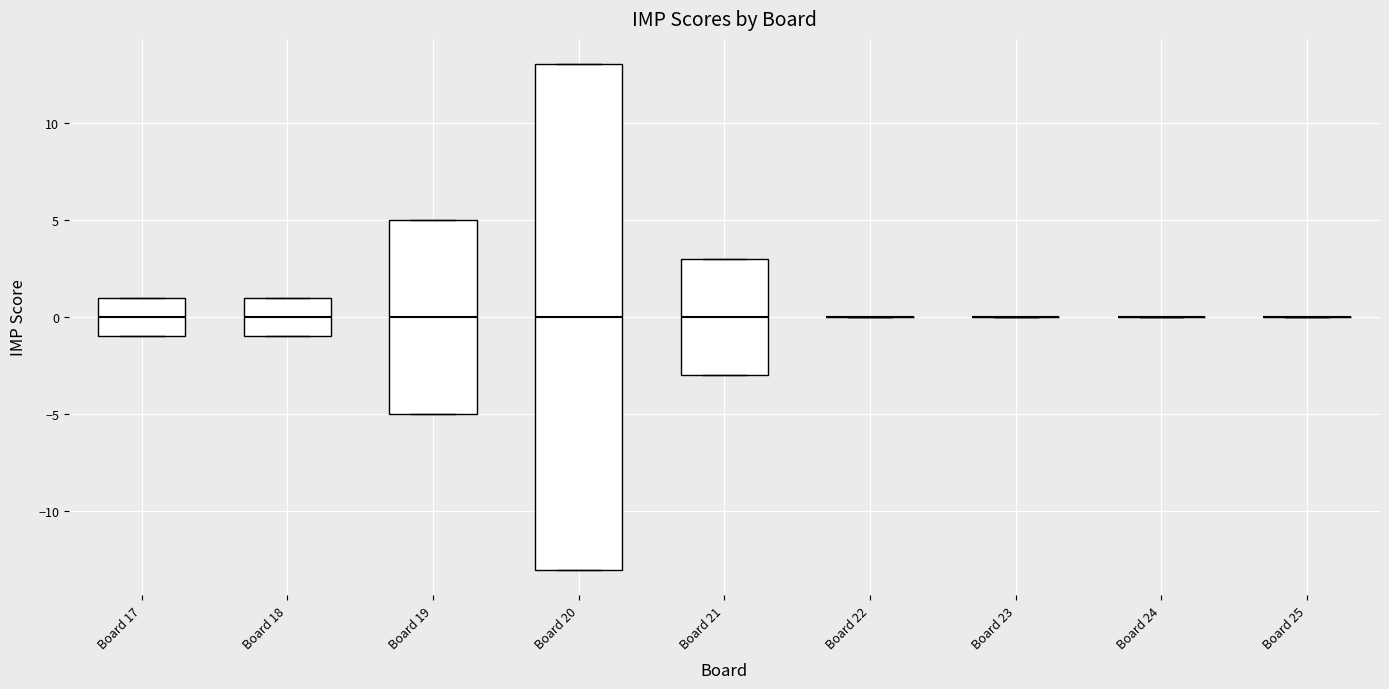

Reading left to right, transcribe this box plot: for each box, give where its median line is, the range the box spans, and where its two whiskers end, as read against the y-axis. The values are not printed on the chart, so give them approximately, as read against the axis.

Board 17: median 0, box -1 to 1, whiskers -1 to 1
Board 18: median 0, box -1 to 1, whiskers -1 to 1
Board 19: median 0, box -5 to 5, whiskers -5 to 5
Board 20: median 0, box -13 to 13, whiskers -13 to 13
Board 21: median 0, box -3 to 3, whiskers -3 to 3
Board 22: box collapsed to a line at 0, whiskers 0 to 0
Board 23: box collapsed to a line at 0, whiskers 0 to 0
Board 24: box collapsed to a line at 0, whiskers 0 to 0
Board 25: box collapsed to a line at 0, whiskers 0 to 0